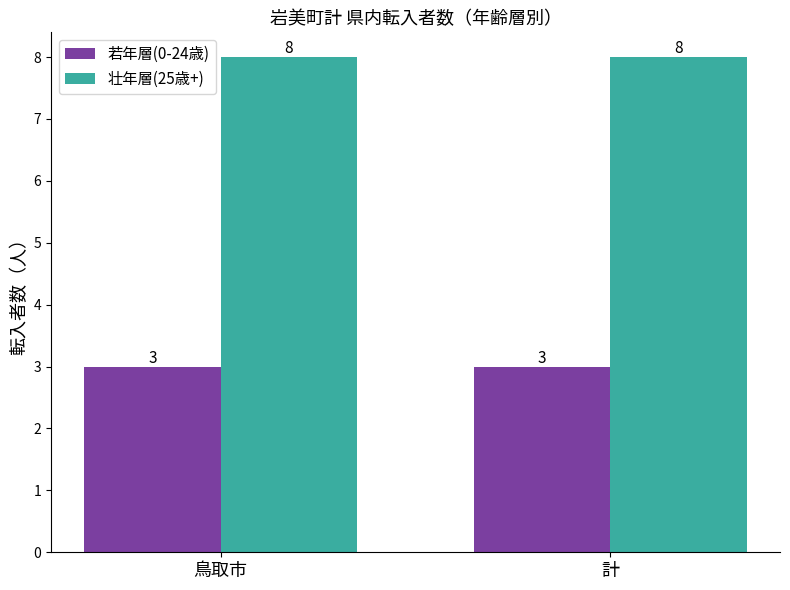

What is the smallest value displayed?

3